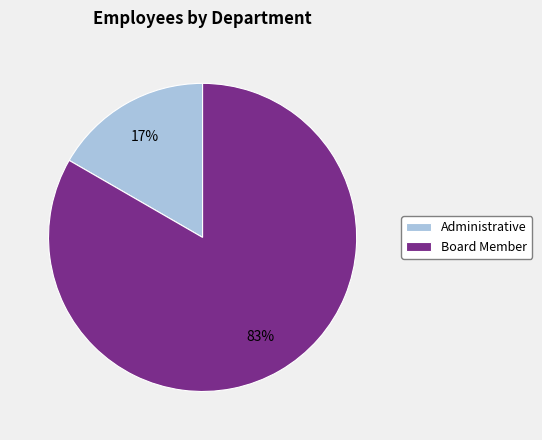

Does any single category account for the majority?

Yes